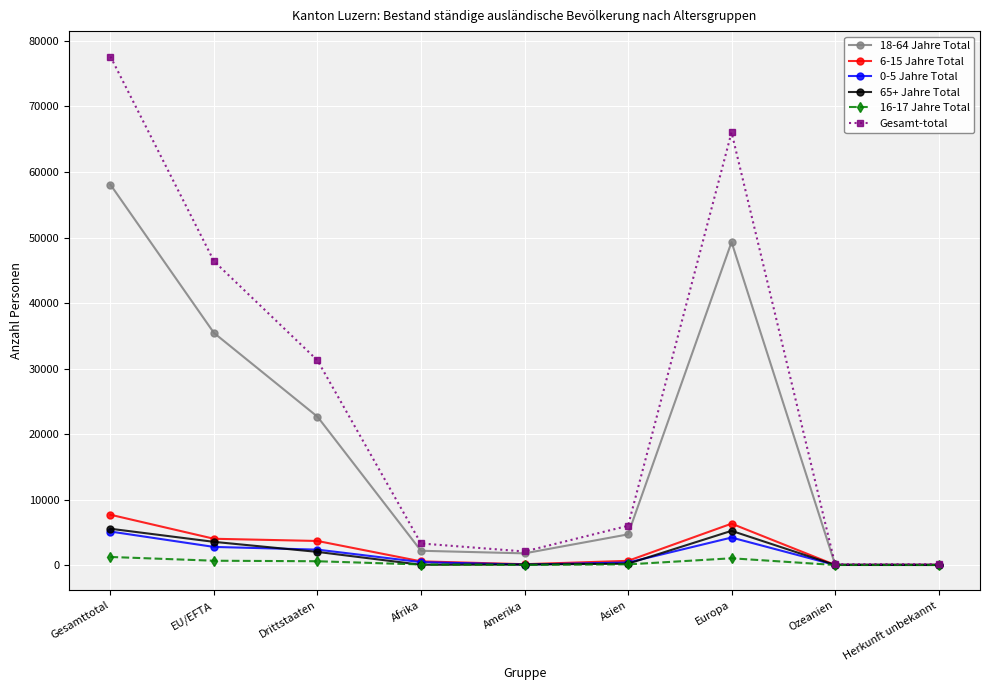

Is it true that Gesamt-total equals 77628 at Gesamttotal?

True